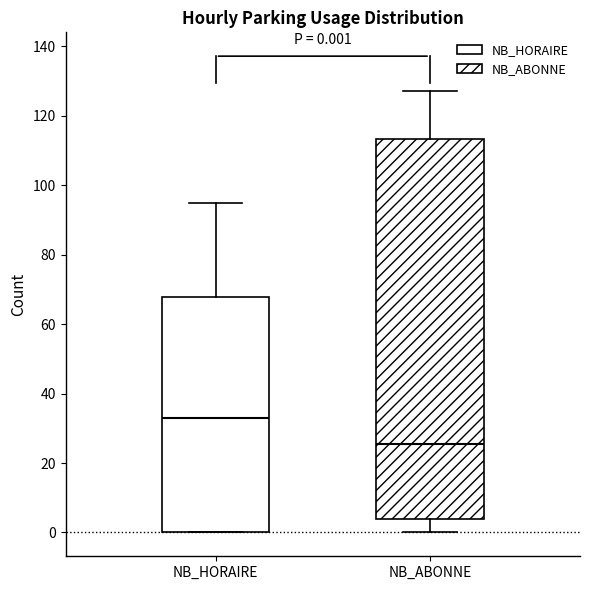

Comparing the boxes themselves (not the whiskers), which one is the tallest?

NB_ABONNE